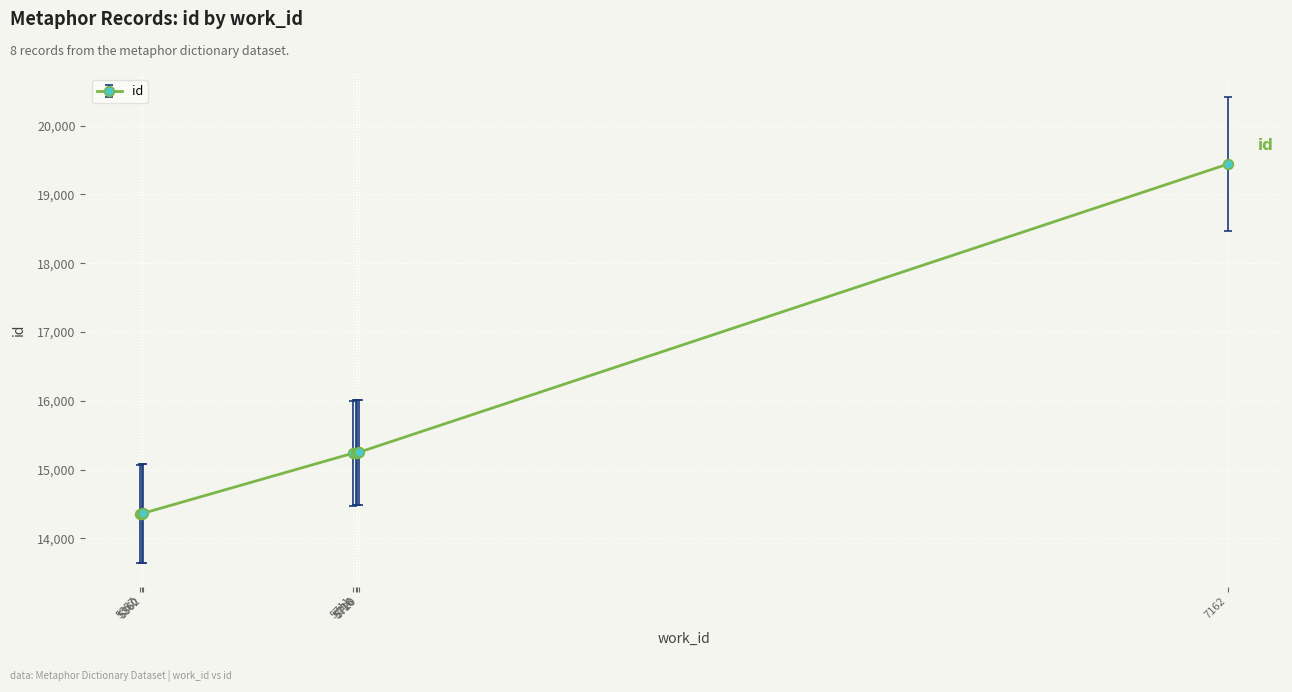

What is the value of the 4th point from the left?

15239